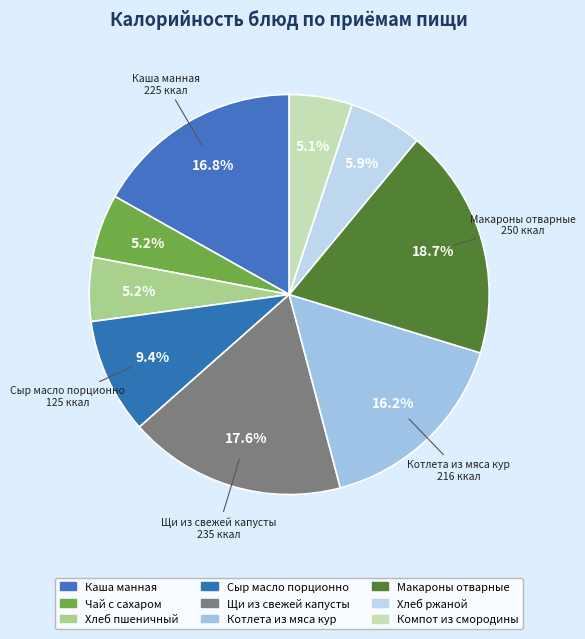

Rank the categories by value from highest to lowest.

Макароны отварные, Щи из свежей капусты, Каша манная, Котлета из мяса кур, Сыр масло порционно, Хлеб ржаной, Чай с сахаром, Хлеб пшеничный, Компот из смородины